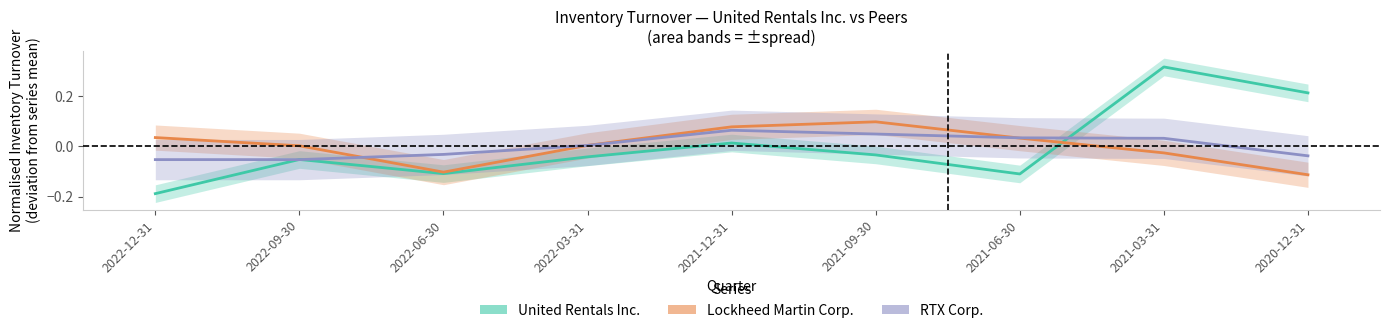

What is the label of the 3rd point from the left?

2022-06-30